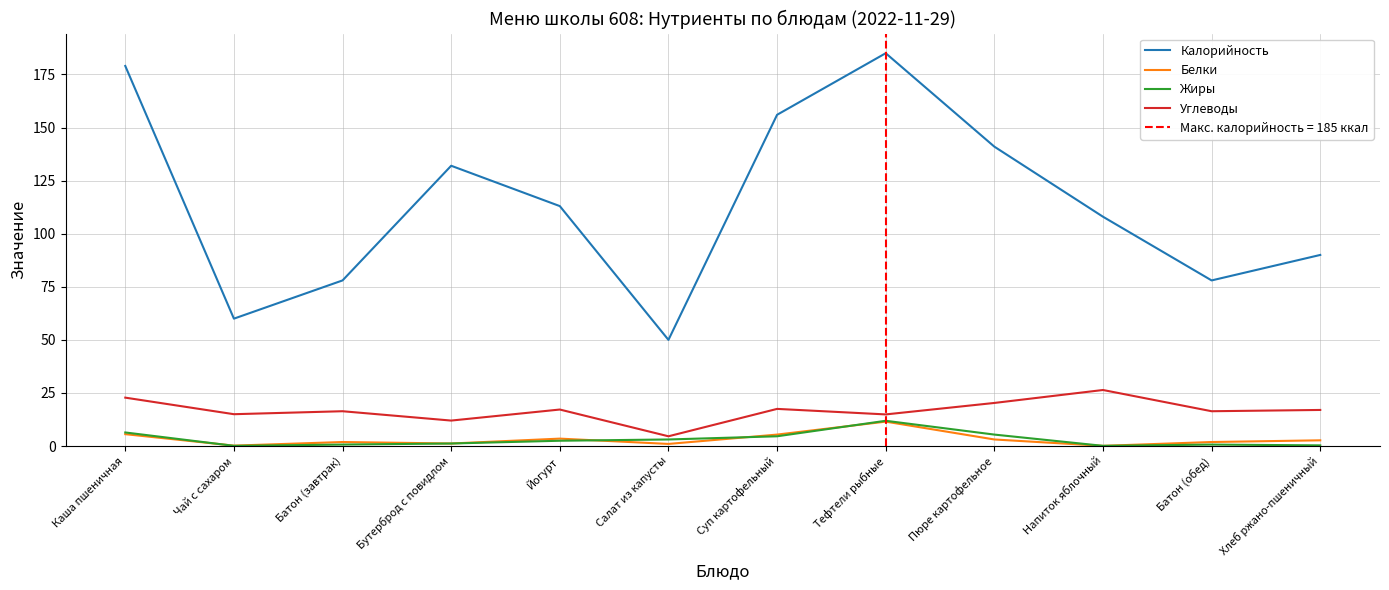

How many data points in Калорийность are less than 113?

6